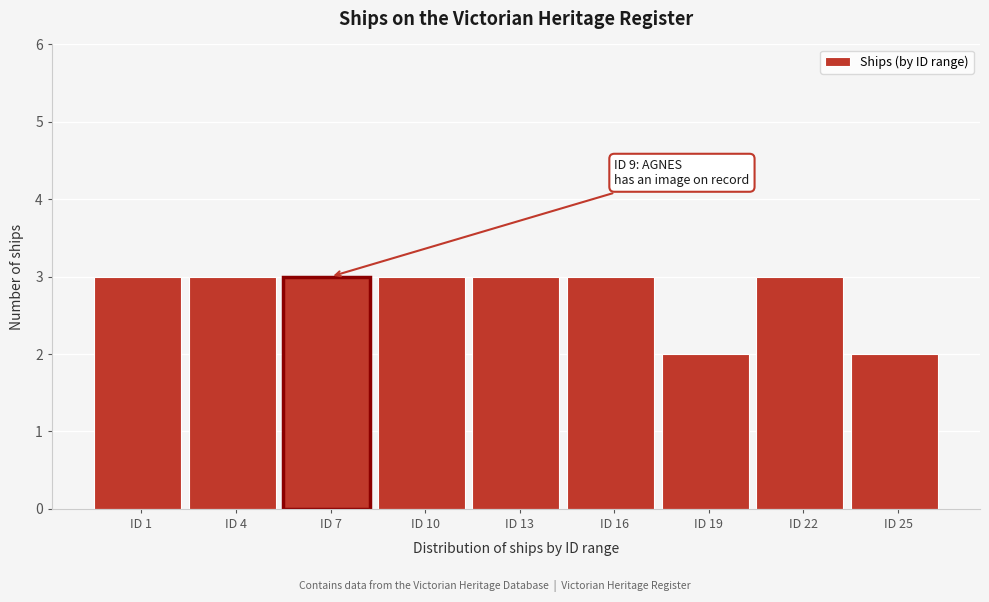

Reading left to right, list all the values displayed in this chart.

ID 1=3	ID 4=3	ID 7=3	ID 10=3	ID 13=3	ID 16=3	ID 19=2	ID 22=3	ID 25=2